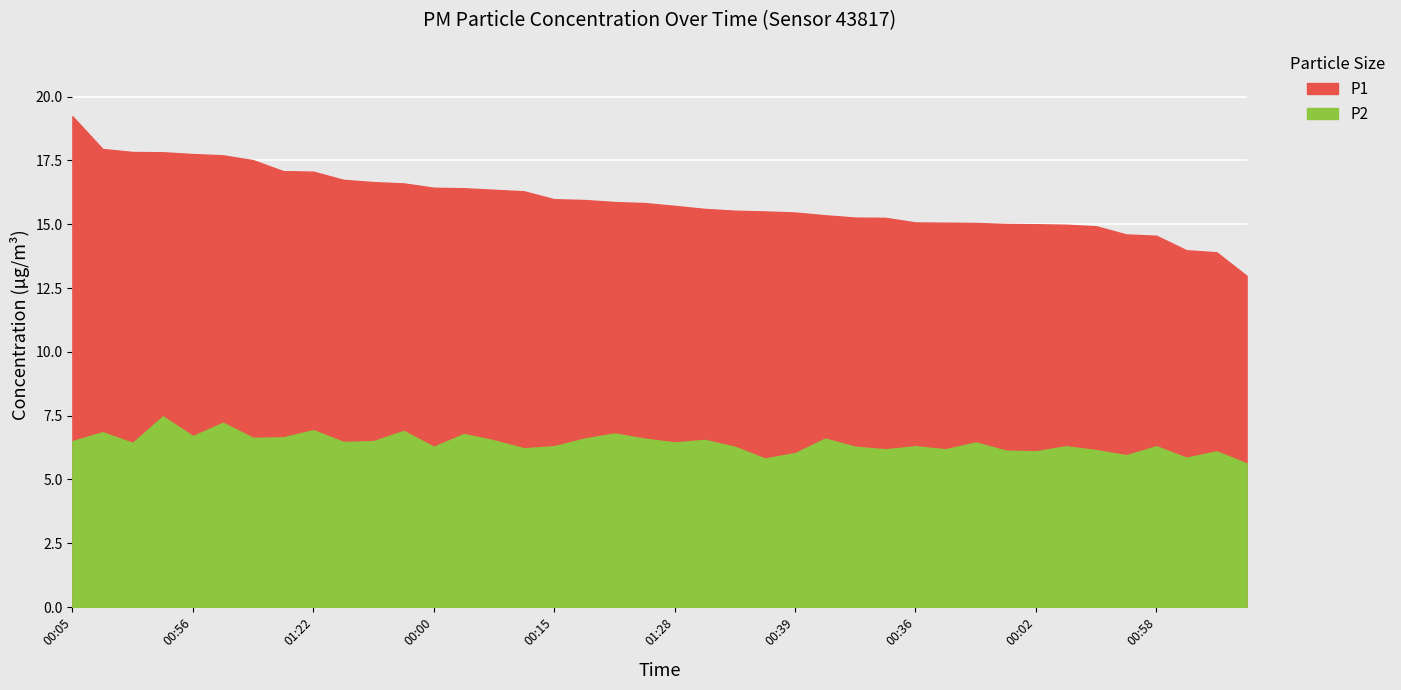

Which series has the largest range (max minus min)?

P1